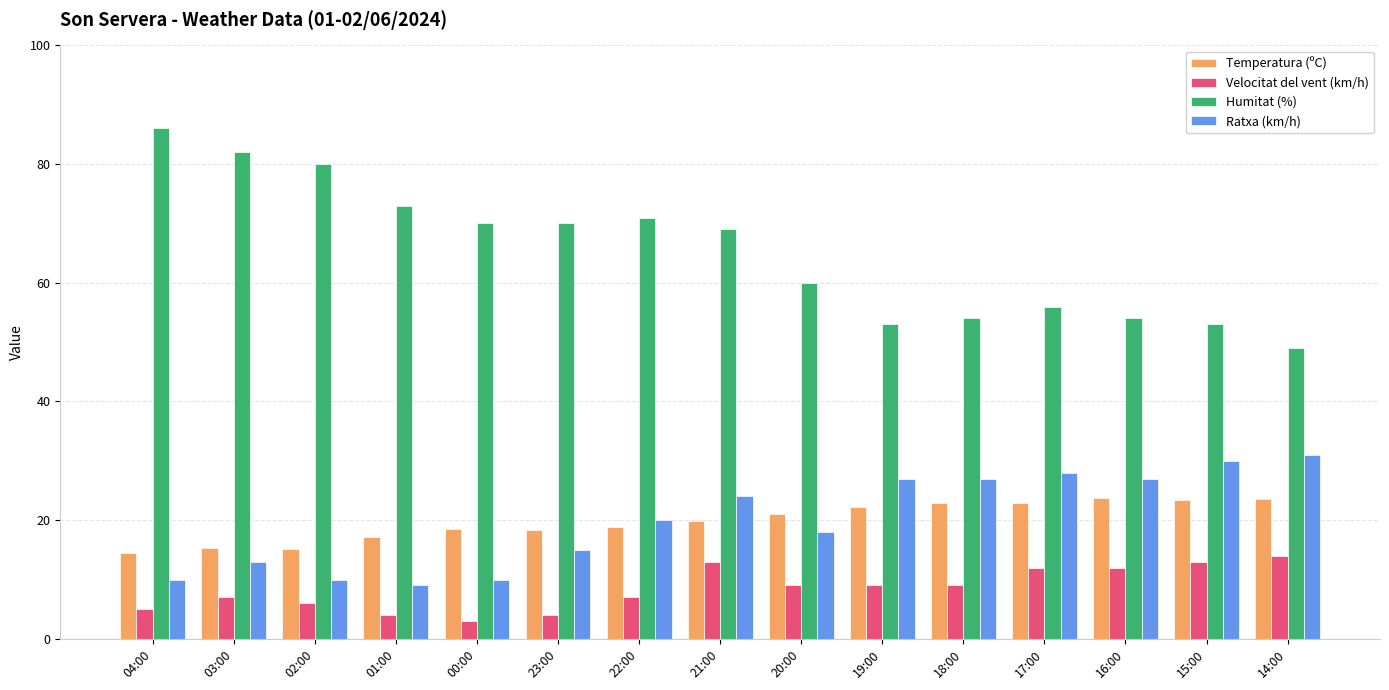

What position from the left is 22:00?

7